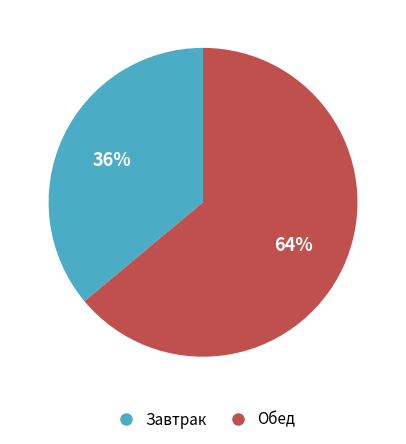

To the nearest percent, what is the difference between the largest and smallest slice percentages?

28%